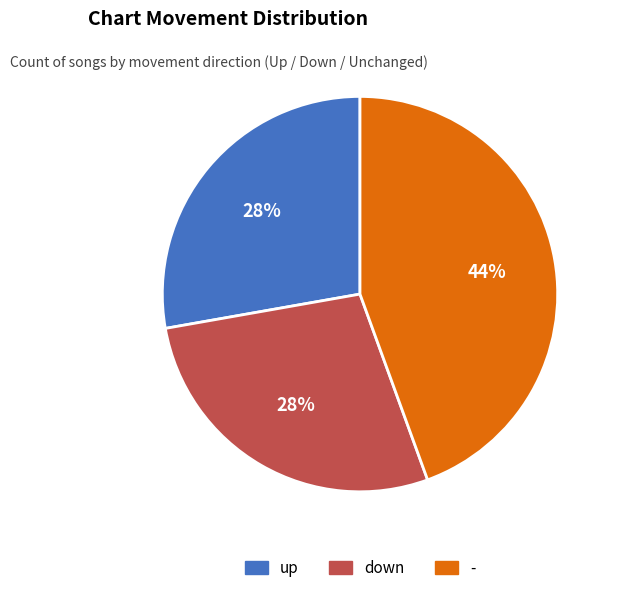

To the nearest percent, what portion does up represent?

28%